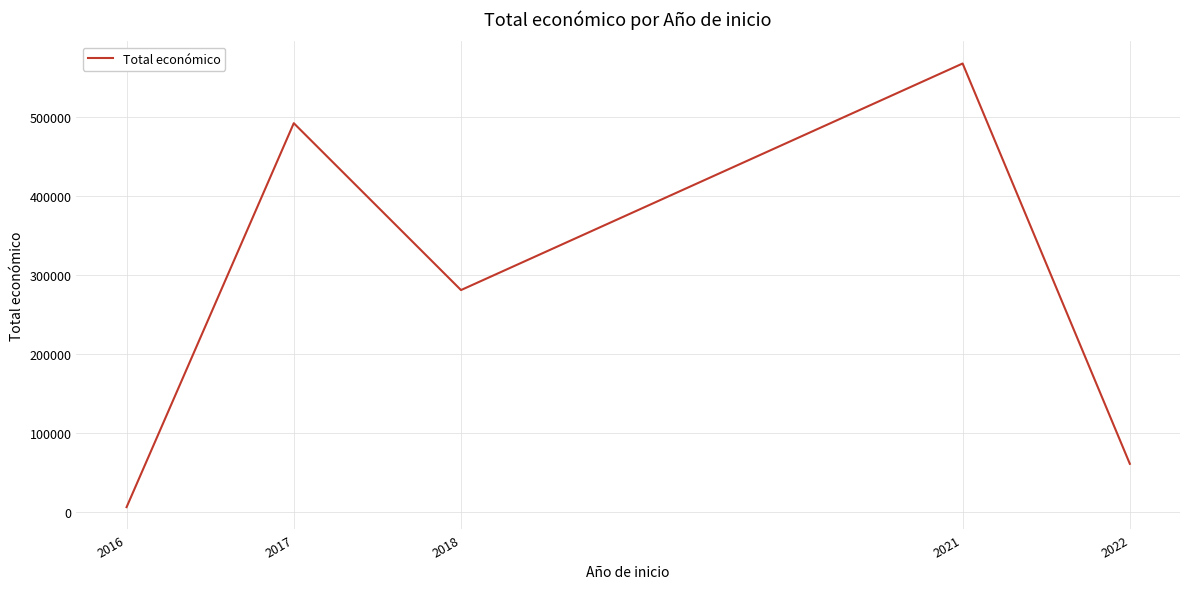

What is the ratio of the value at 2018 to the value at 2021?

0.5